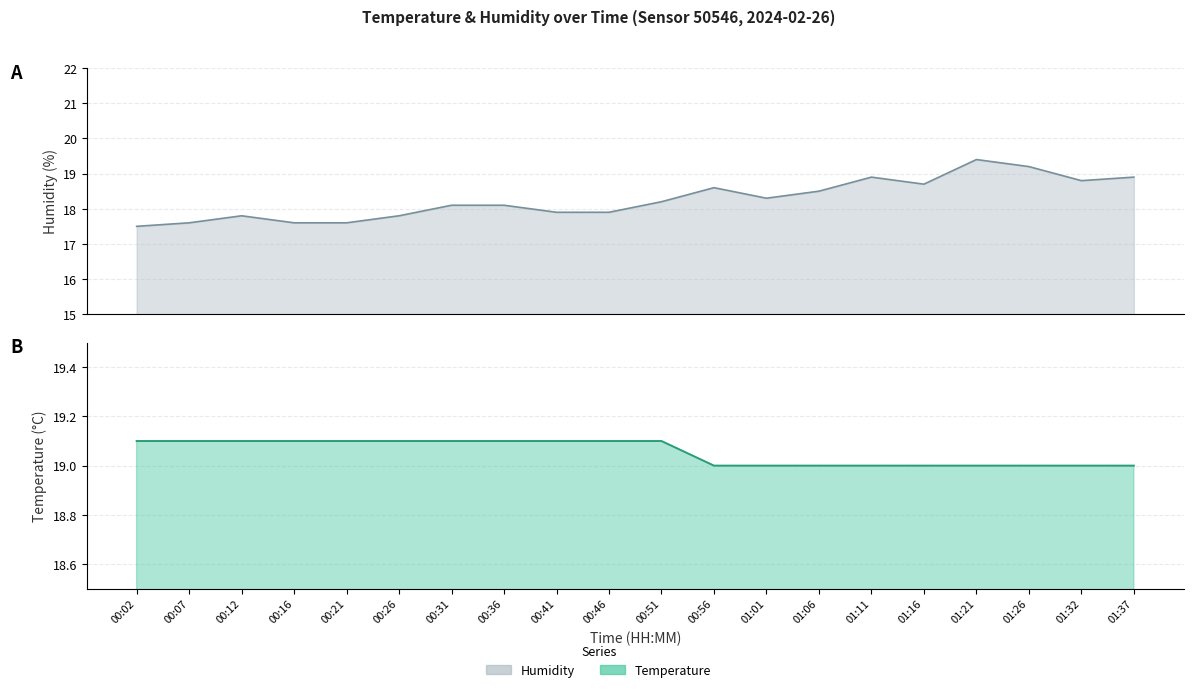

At which category does the chart reach its peak across all series?

01:21